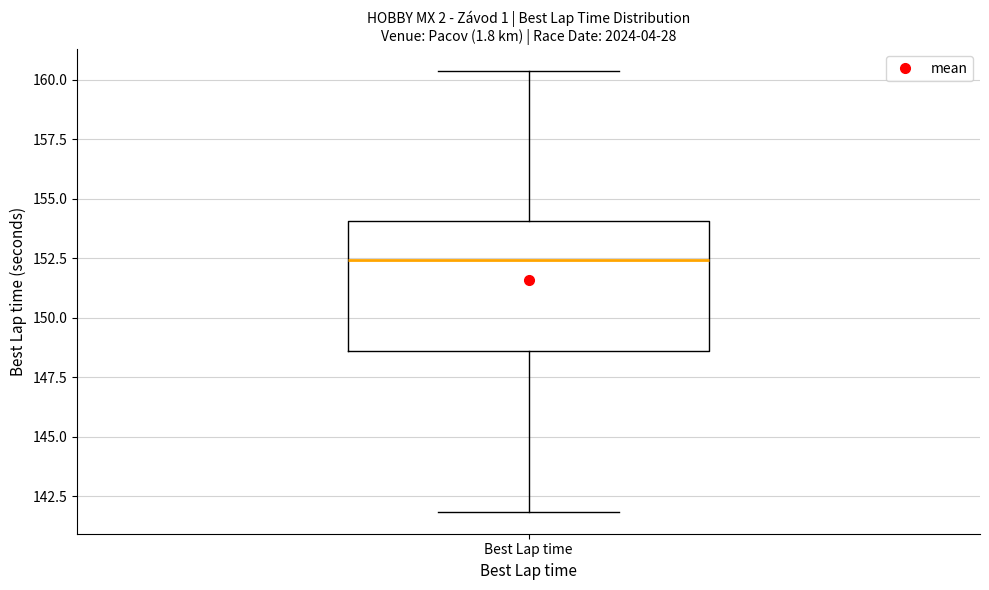

Transcribe this box plot: give where the median line is, the range the box spans, and where the two whiskers end, as read against the y-axis. The values are not printed on the chart, so give them approximately, as read against the axis.

median 152.5, box 148.5 to 154.0, whiskers 142.0 to 160.5